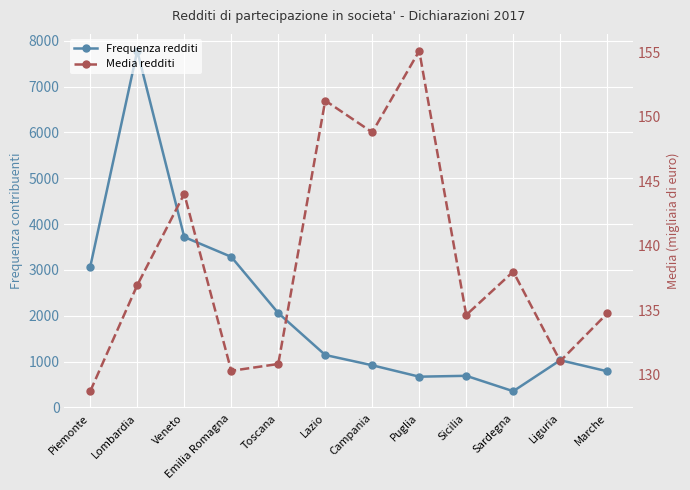

What is the greatest value displayed?

7778.0